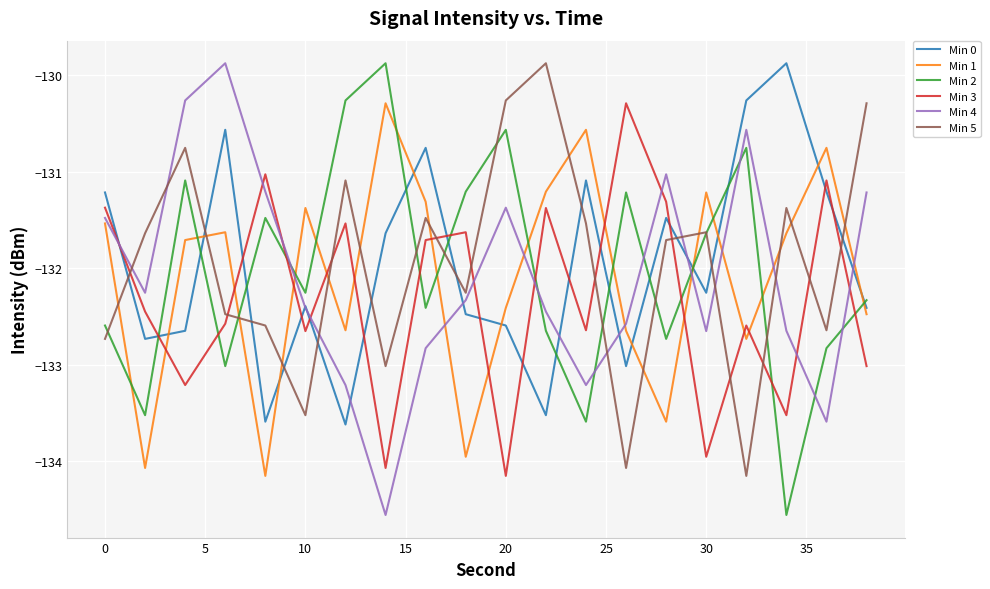

How many intersections are there between Min 0 and Min 3?

14